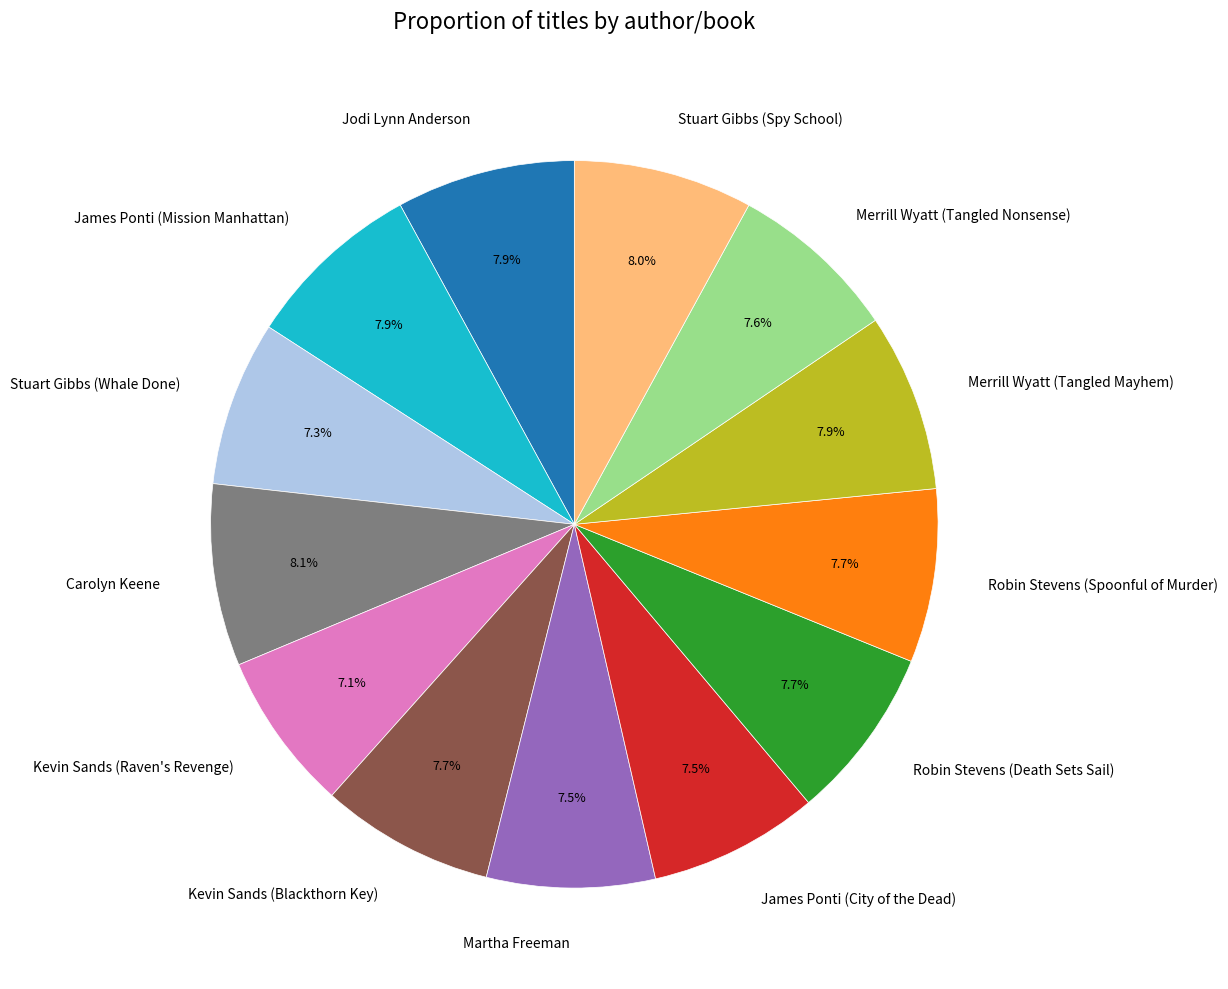

Does Robin Stevens (Spoonful of Murder) represent more than half of the total?

No